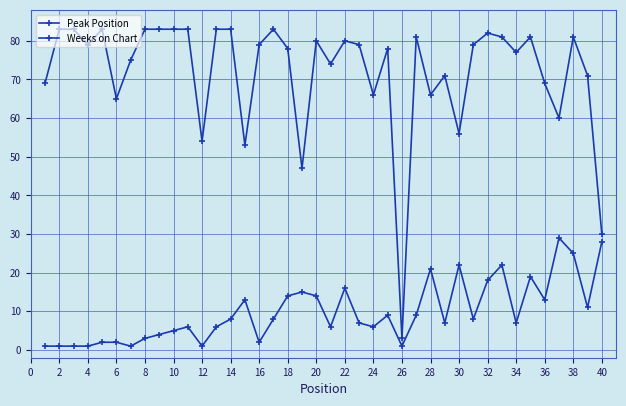

Is this an area chart (filled region under the line)?

No